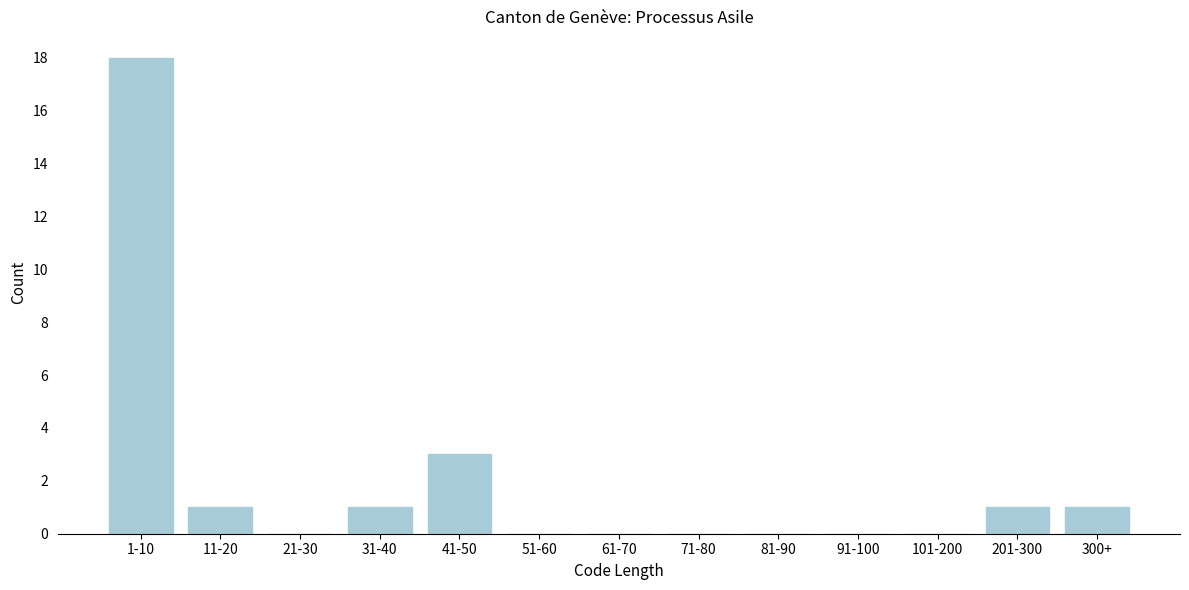

Reading right to left, list all the values displayed in this chart.

300+=1	201-300=1	101-200=0	91-100=0	81-90=0	71-80=0	61-70=0	51-60=0	41-50=3	31-40=1	21-30=0	11-20=1	1-10=18